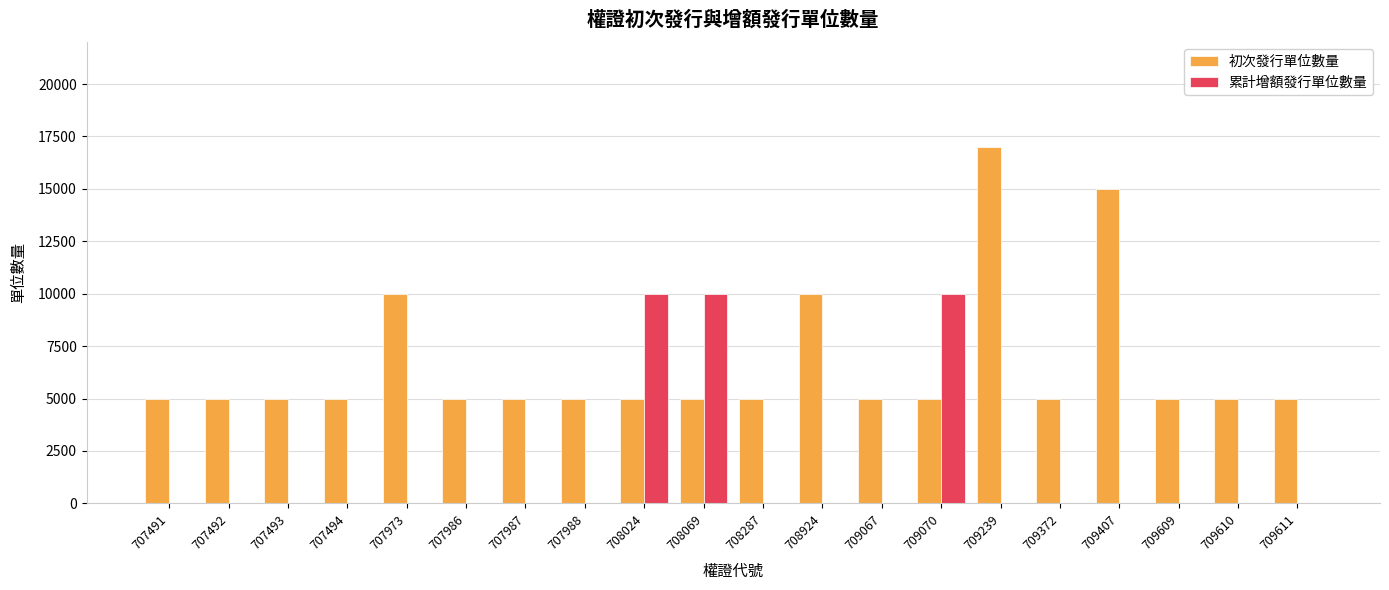

Which label corresponds to the largest value in the chart?

709239